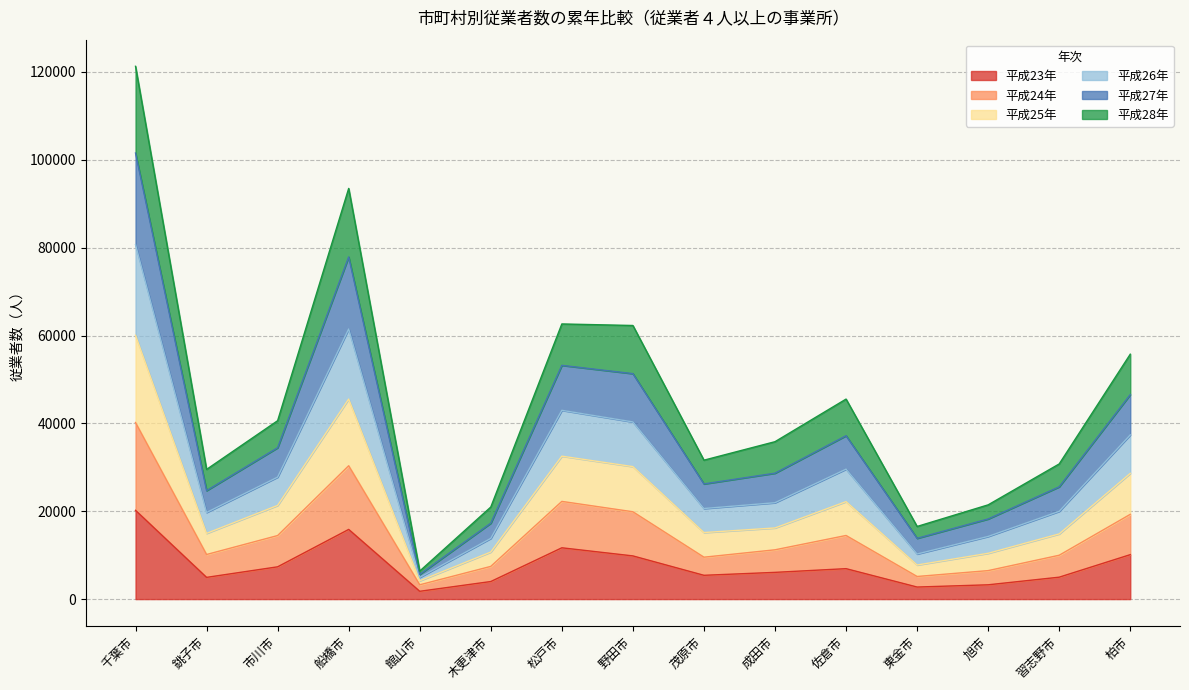

What is the label of the 5th point from the left?

館山市